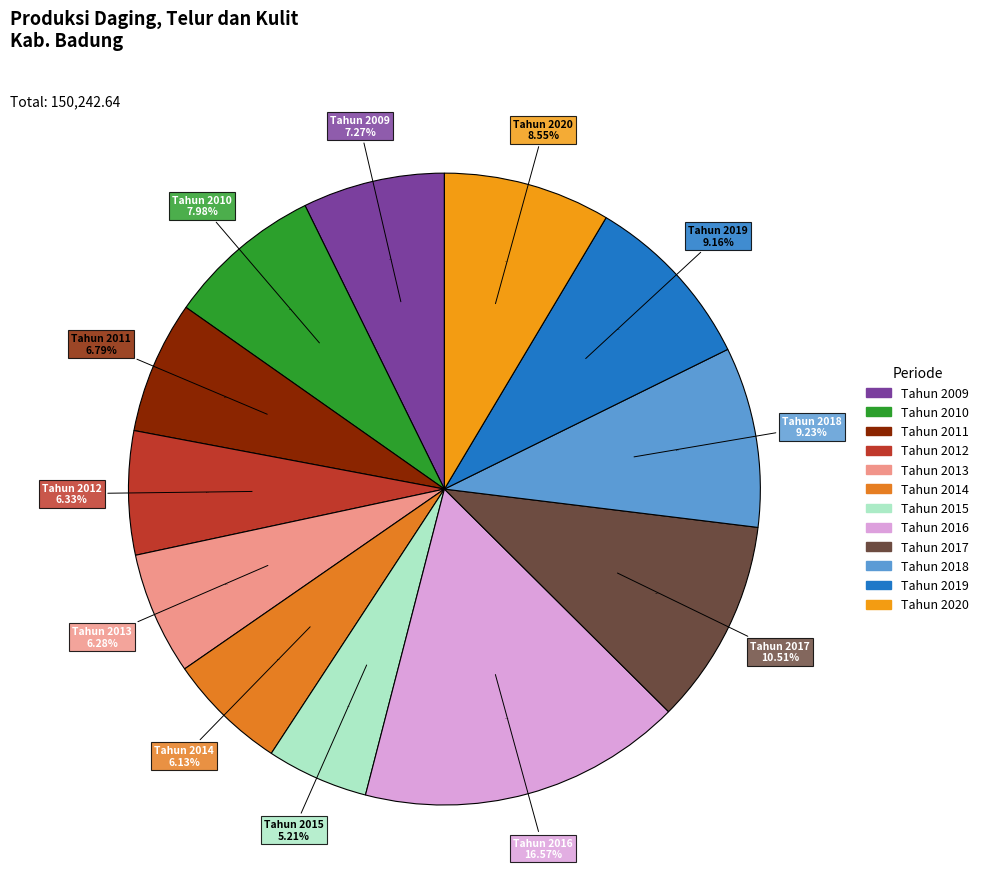

Does Tahun 2014 represent more than half of the total?

No